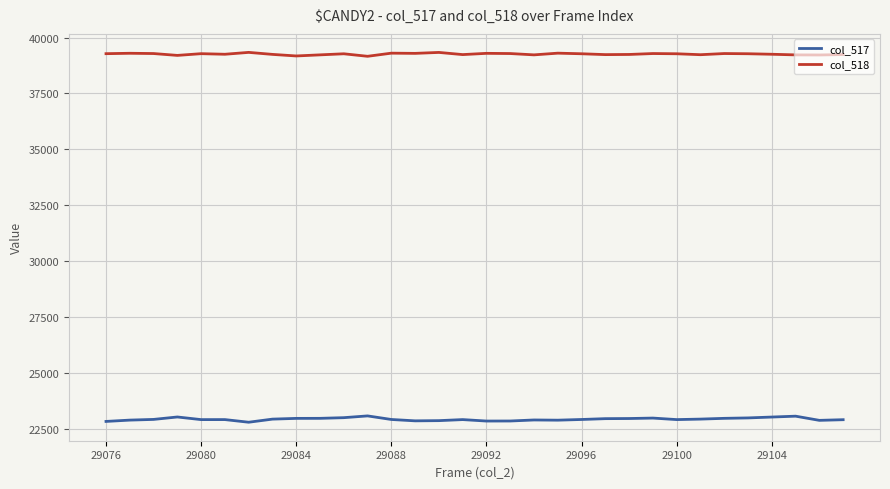

Which series has the largest total across all categories?

col_518